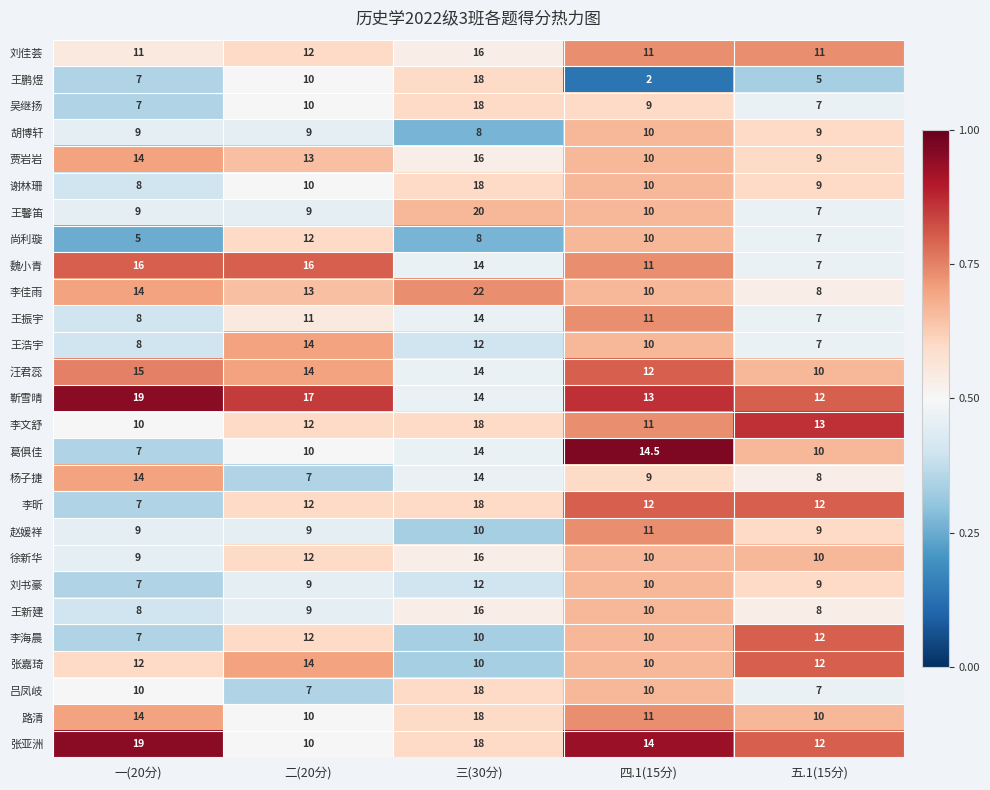

What is the average value of the 张嘉琦 series?

11.6